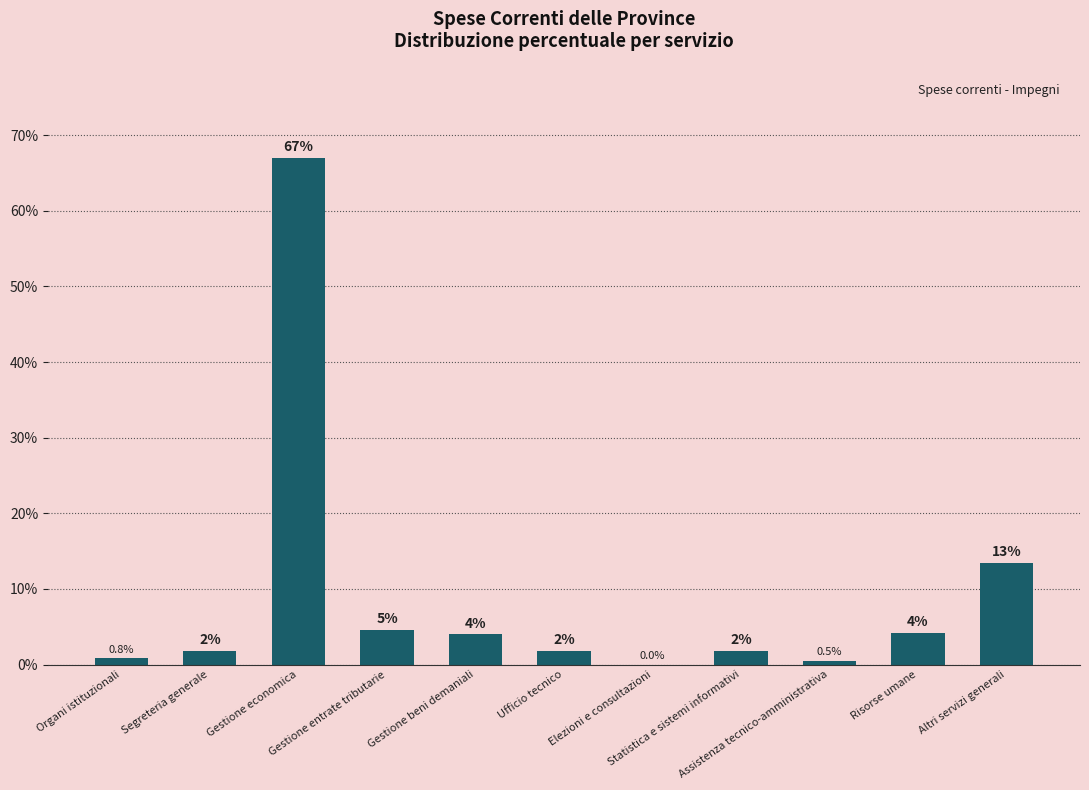

Between Gestione entrate tributarie and Gestione beni demaniali, which is larger?

Gestione entrate tributarie